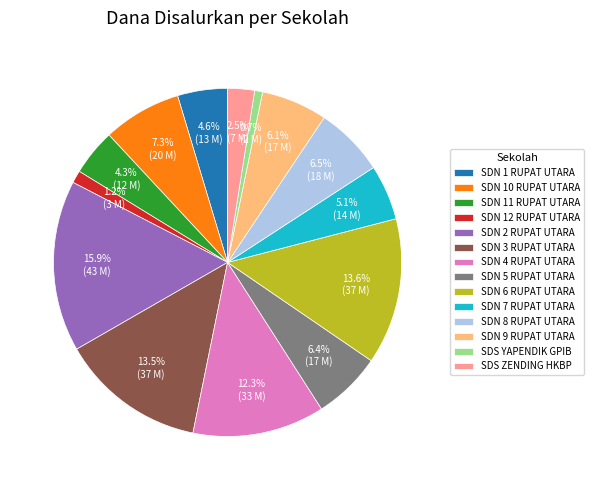

To the nearest percent, what is the difference between the SDN 11 RUPAT UTARA and SDN 9 RUPAT UTARA slice percentages?

2%